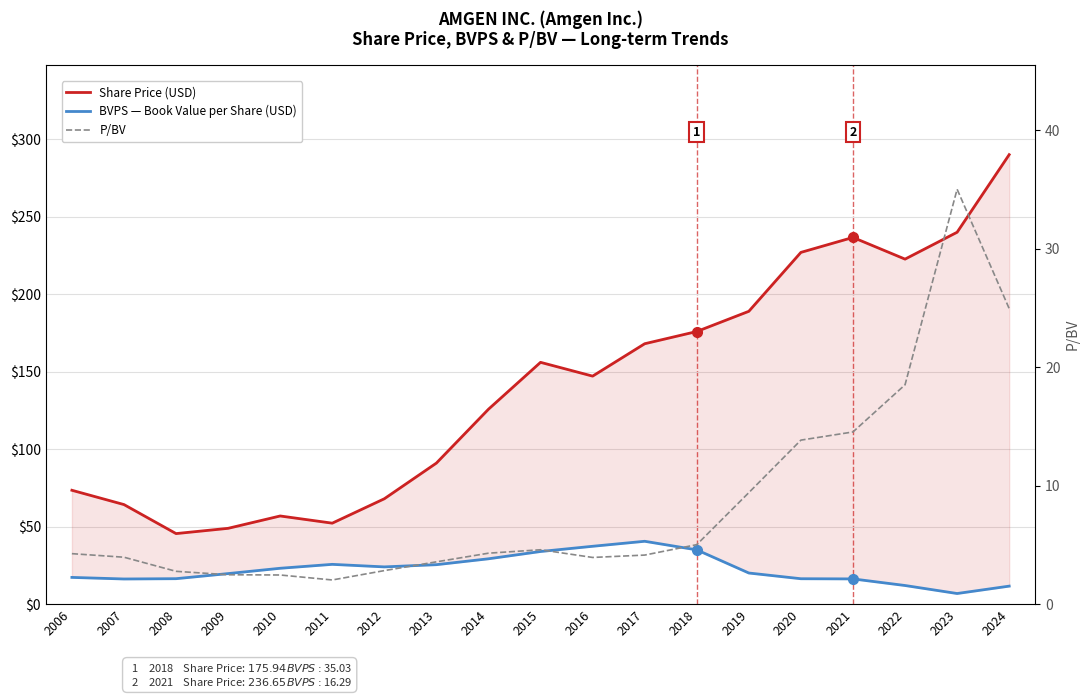

What is the sum of all P/BV values?

162.6